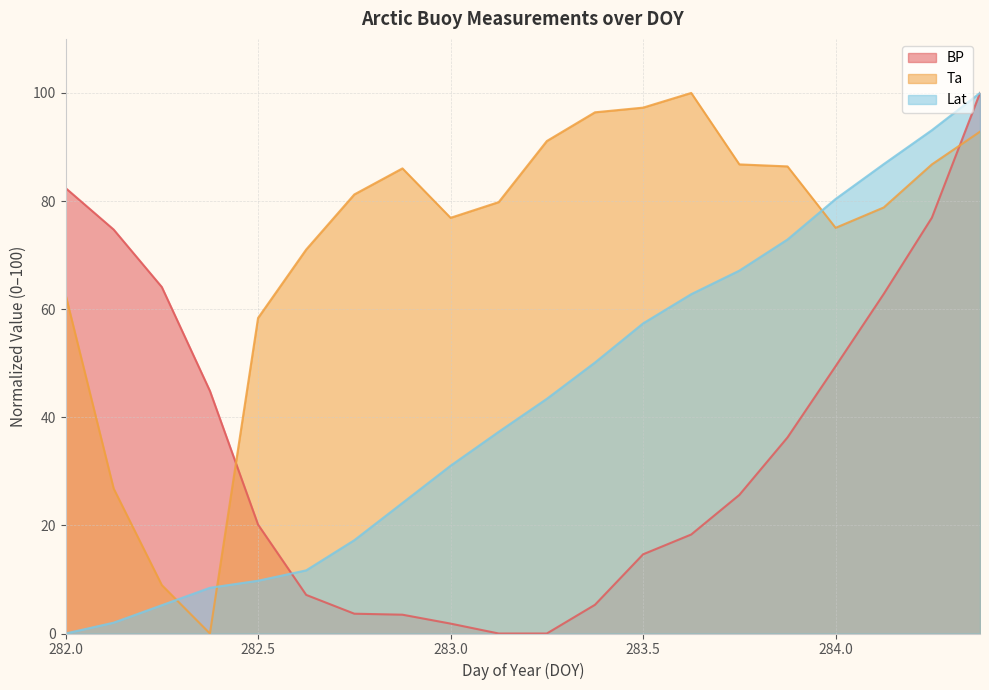

How many values in the BP series exceed 25?

10